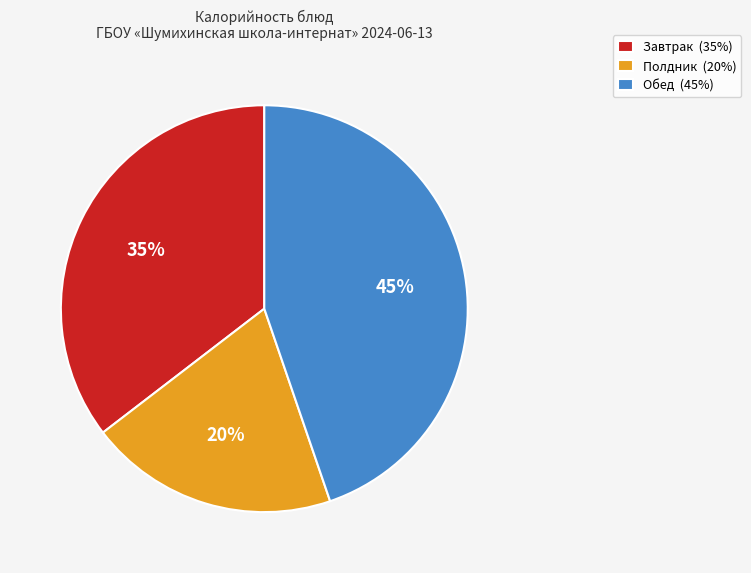

What percentage is the Завтрак (35%) slice, to the nearest percent?

35%